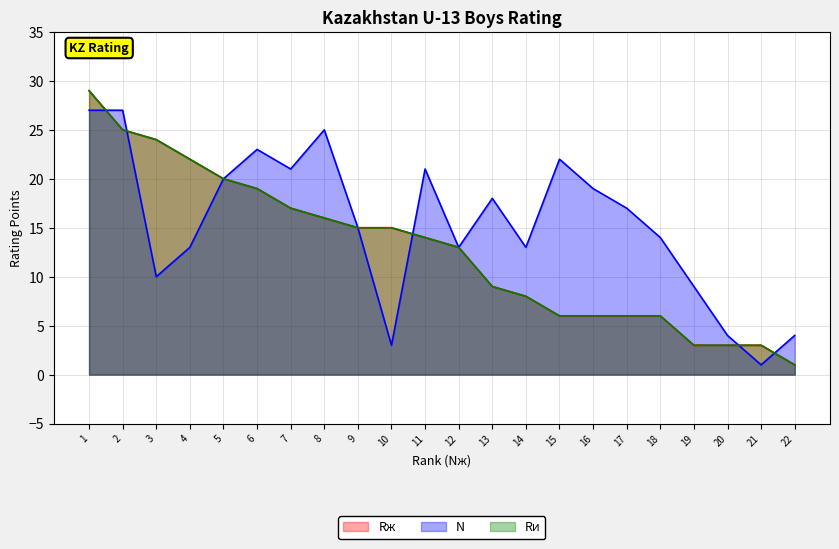

Reading left to right, list all the values displayed in this chart.

Rж: 1=29	2=25	3=24	4=22	5=20	6=19	7=17	8=16	9=15	10=15	11=14	12=13	13=9	14=8	15=6	16=6	17=6	18=6	19=3	20=3	21=3	22=1
N: 1=27	2=27	3=10	4=13	5=20	6=23	7=21	8=25	9=15	10=3	11=21	12=13	13=18	14=13	15=22	16=19	17=17	18=14	19=9	20=4	21=1	22=4
Rи: 1=29	2=25	3=24	4=22	5=20	6=19	7=17	8=16	9=15	10=15	11=14	12=13	13=9	14=8	15=6	16=6	17=6	18=6	19=3	20=3	21=3	22=1